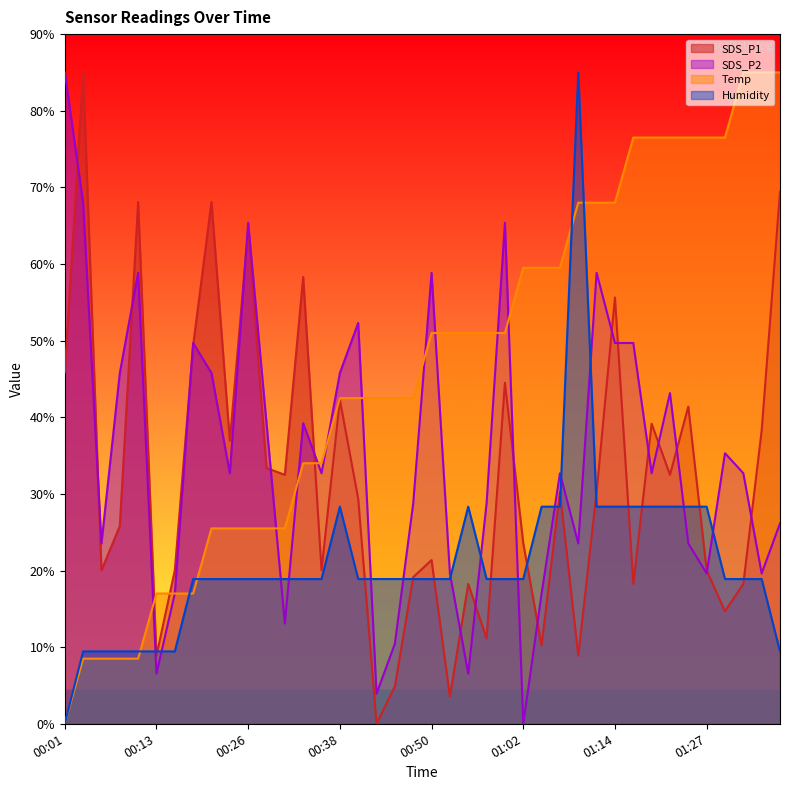

Between which two adjacent categories do SDS_P1 and Humidity first intersect?

00:11 and 00:13